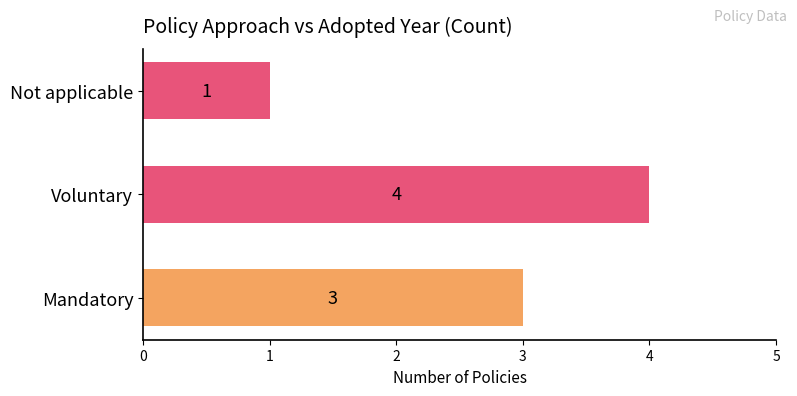

What is the change in value from Mandatory to Voluntary?

+1